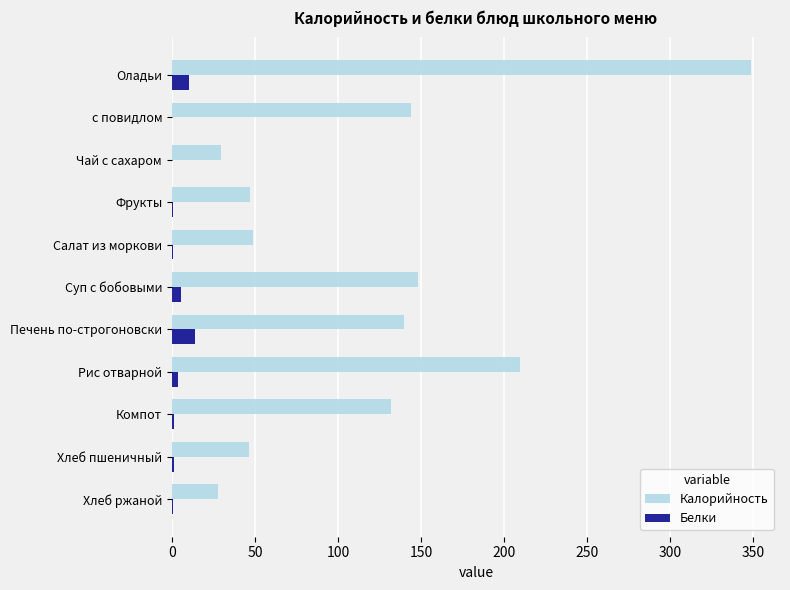

What is the greatest value displayed?

348.8